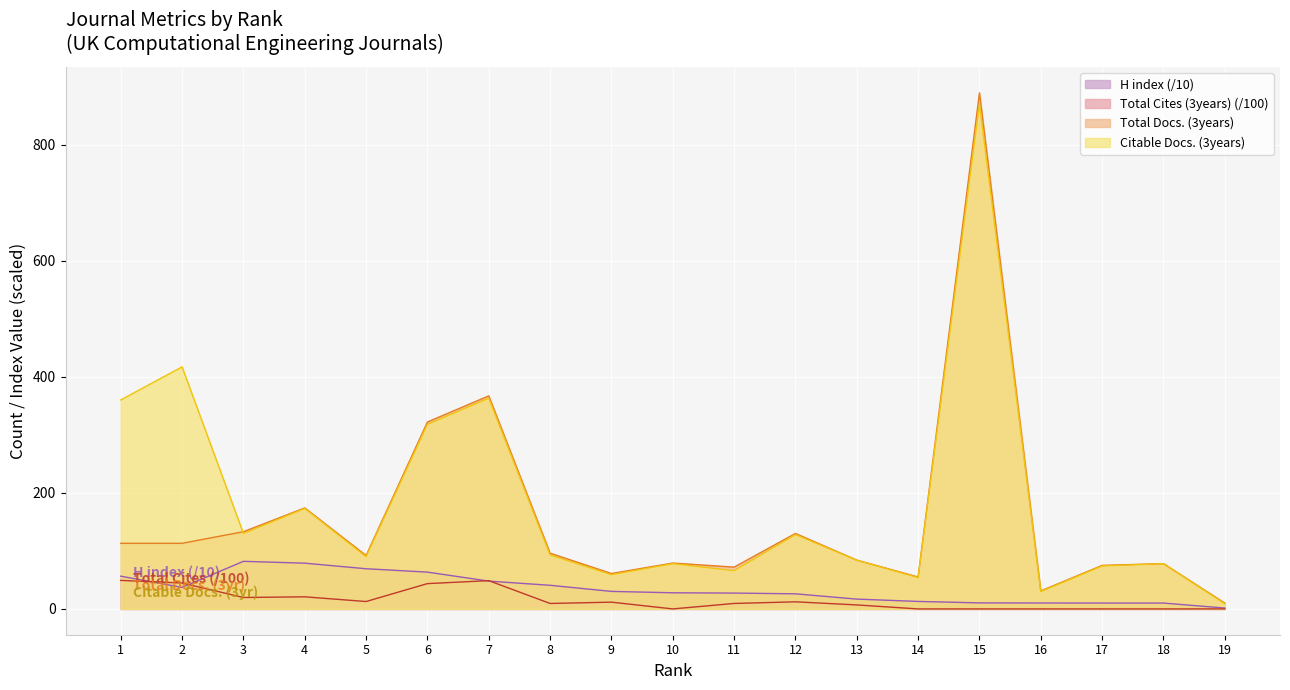

Which series has the widest spread of values?

Total Docs. (3years)